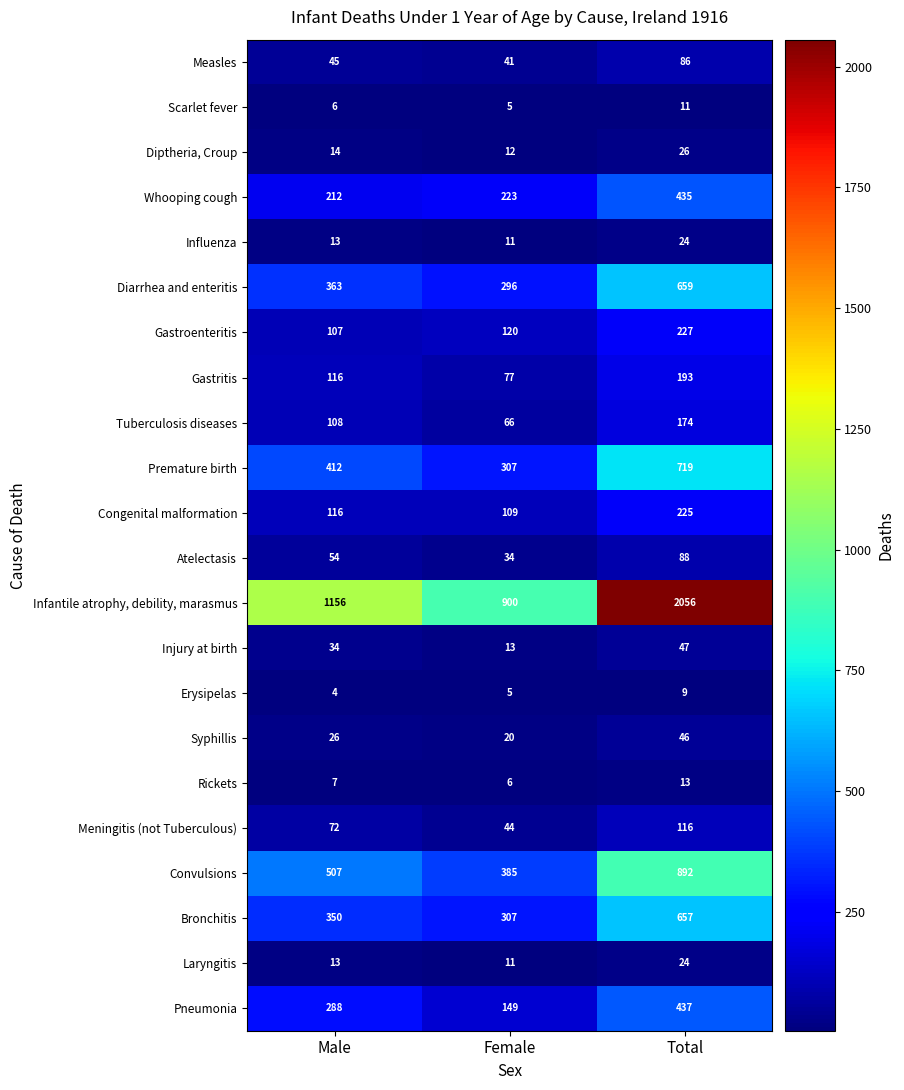

Read the Congenital malformation value at Total, to the nearest 5.

225